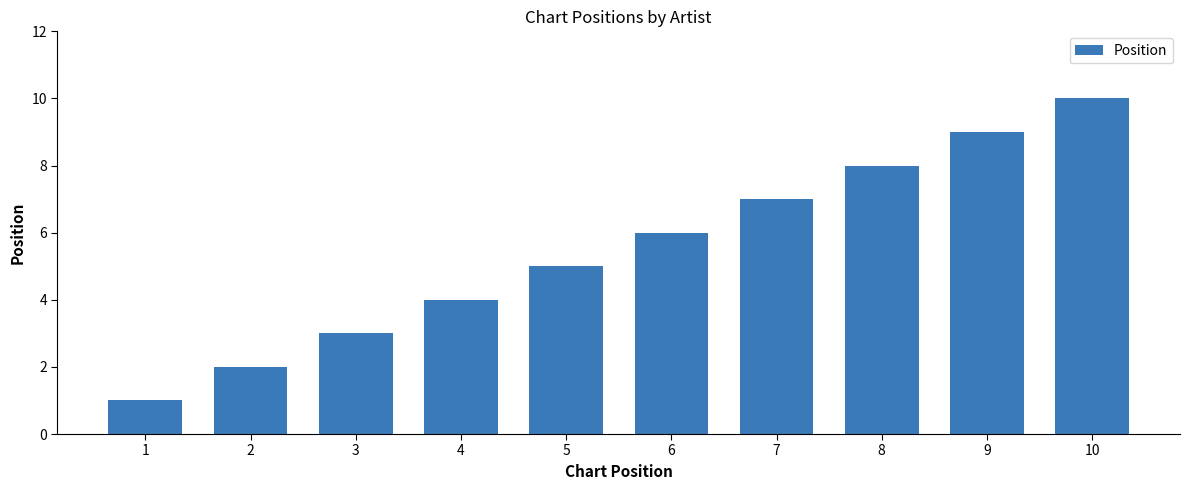

Is it true that the value at 2 is 4?

False